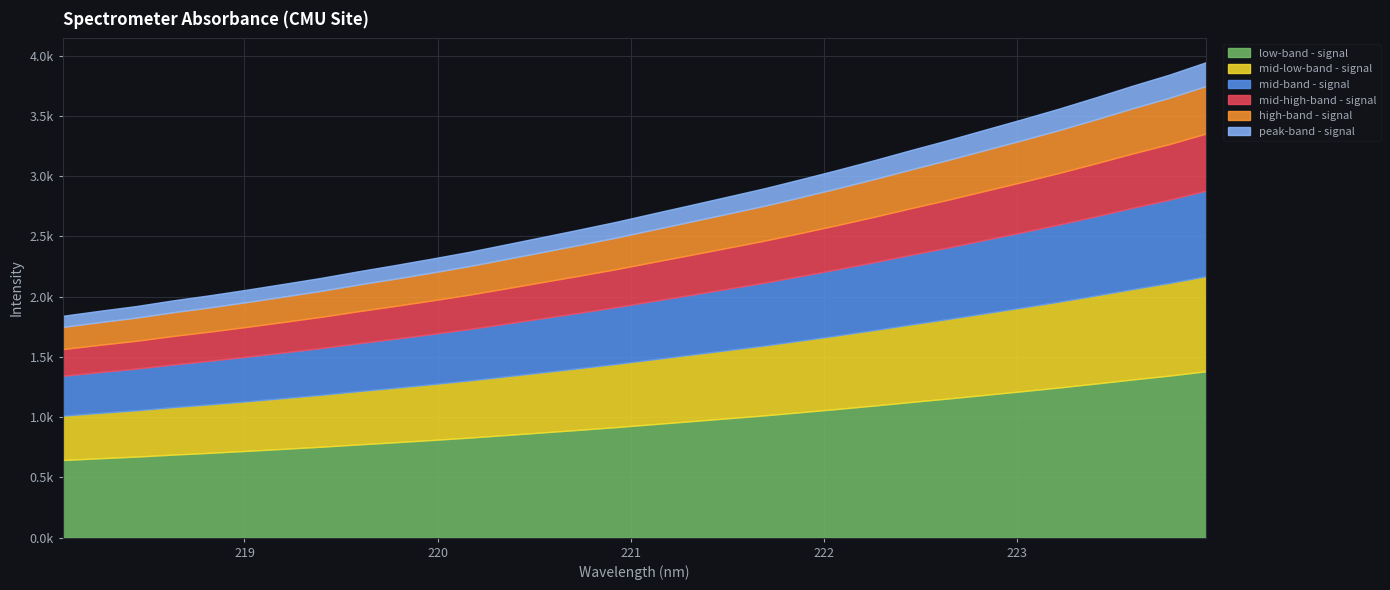

Approximately how many times larger is the value at 218.6332 compared to 223.408?

0.5